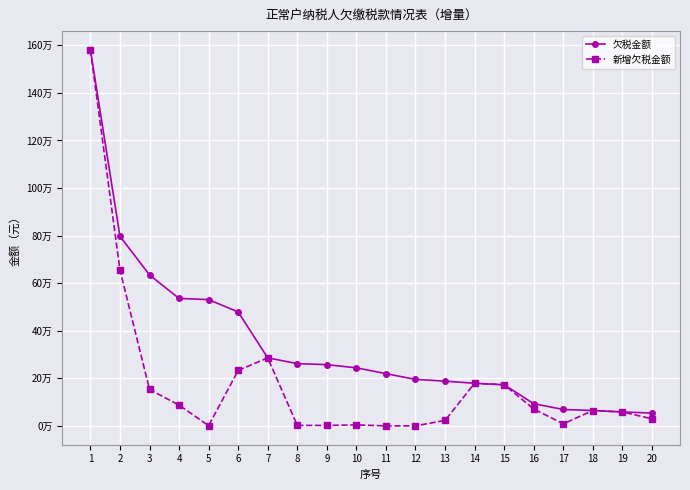

Which series has the largest total across all categories?

欠税金额